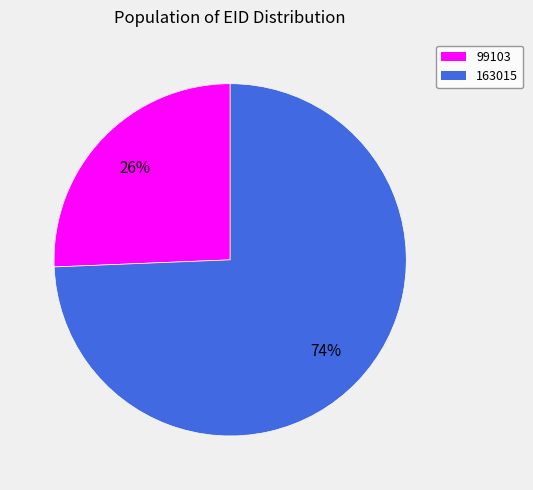

Is the sum of 99103 and 163015 greater than half?

Yes